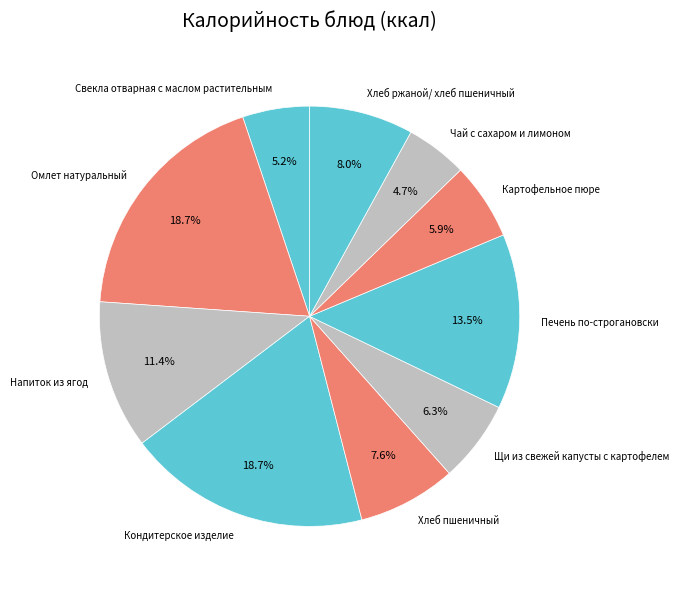

How many slices are in this pie chart?

10